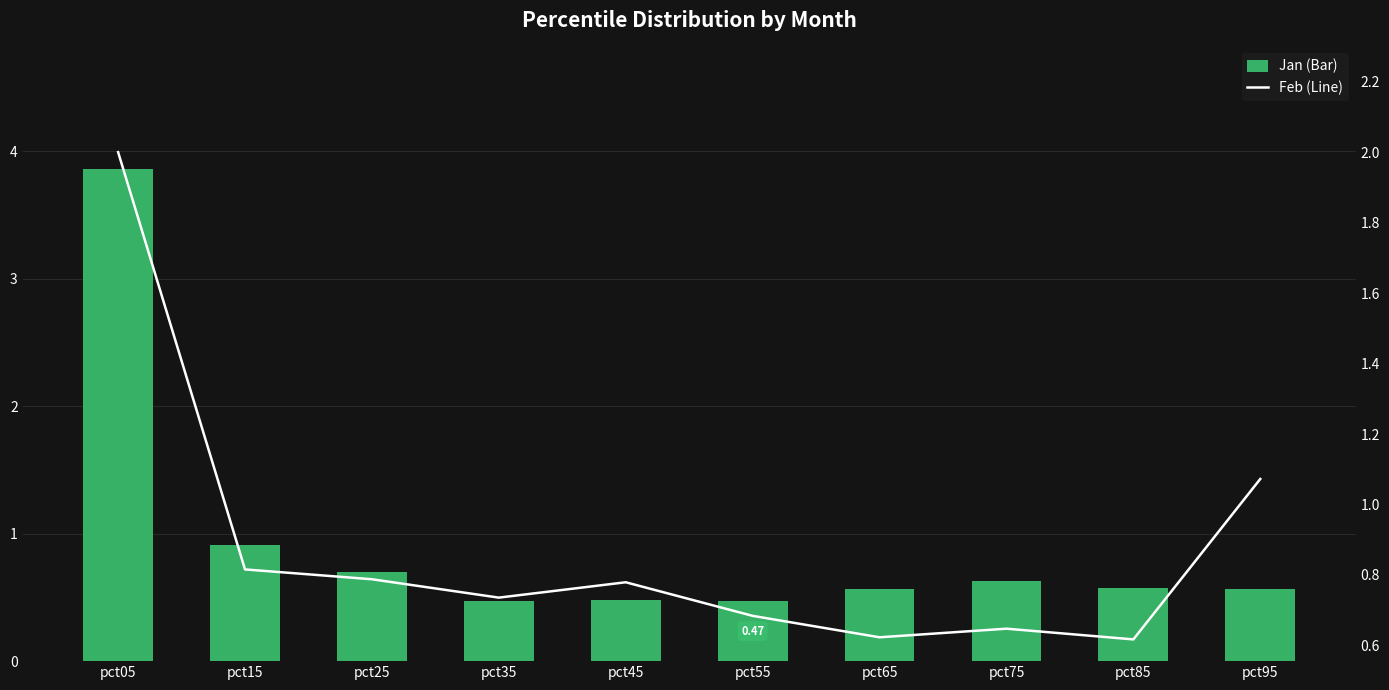

What is the total value across all series at pct45?

1.3